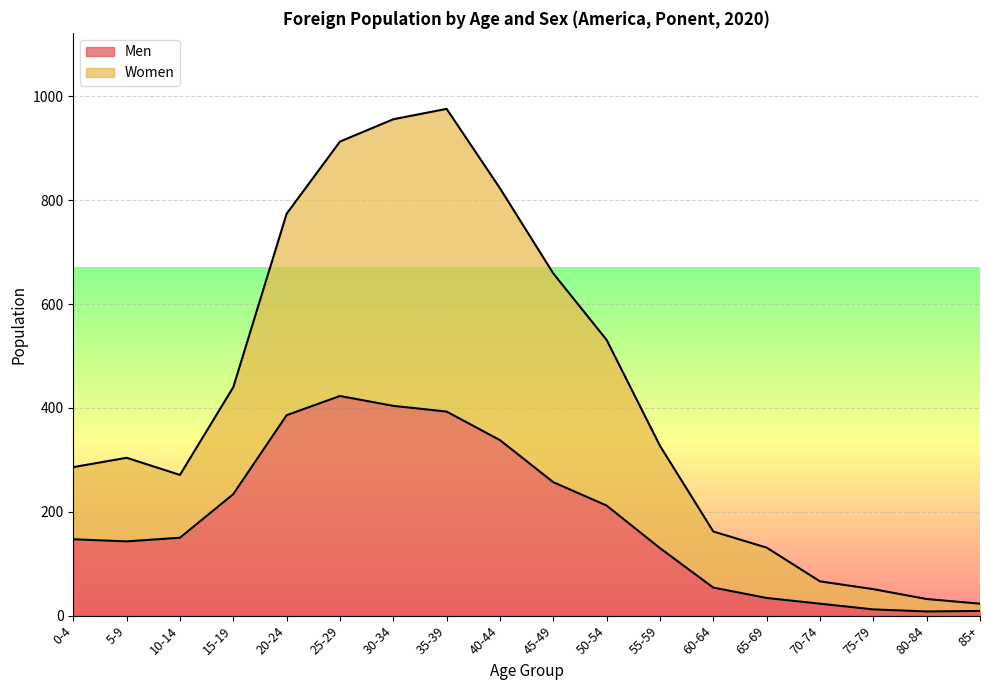

The Women series shows 43 at 80-84. True or false?

False